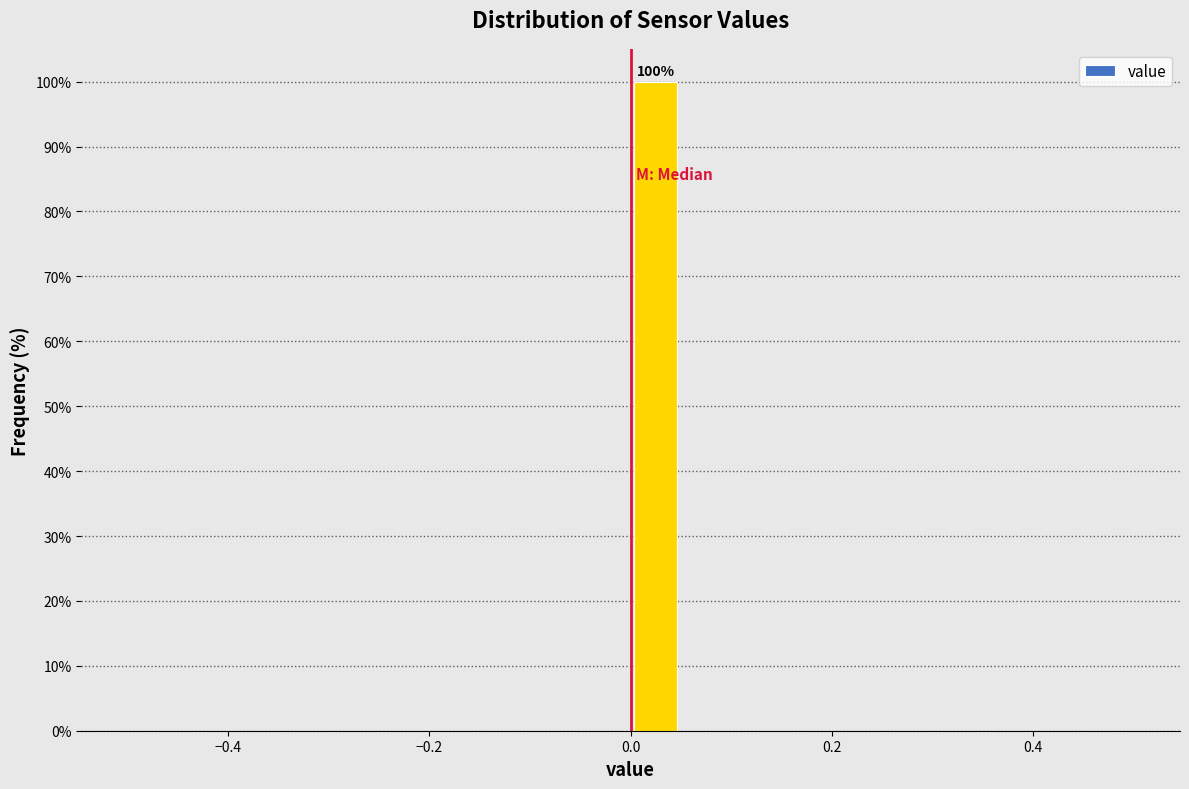

Read against the x-axis, roughly where is the centre of the tallest bar?

0.02